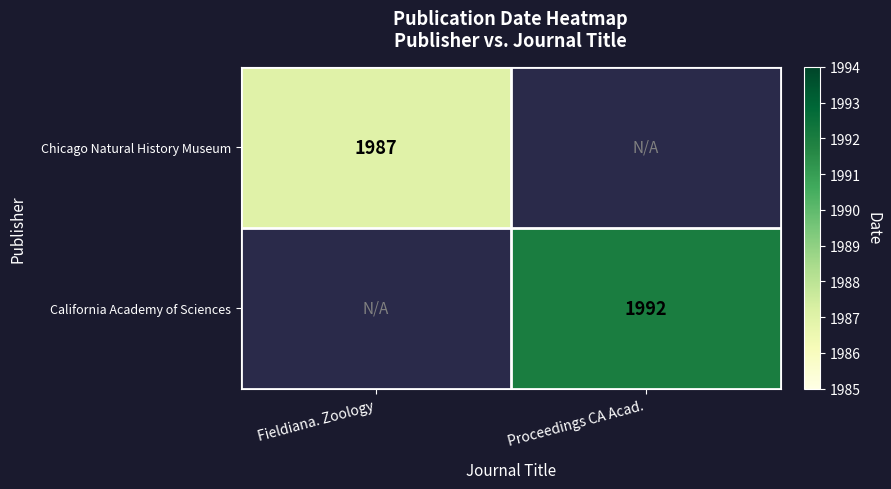

True or false: California Academy of Sciences has a value of 1992 at Proceedings CA Acad..

True